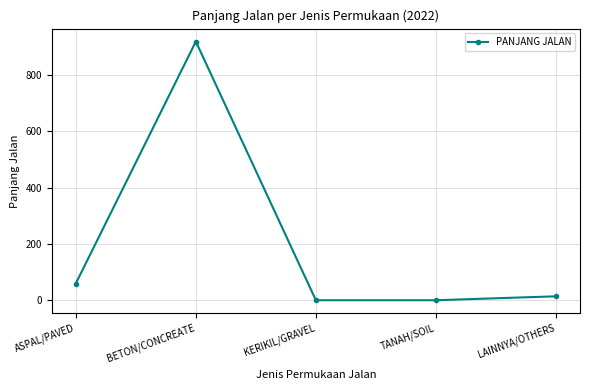

What is the difference between the maximum and minimum values?

919.3